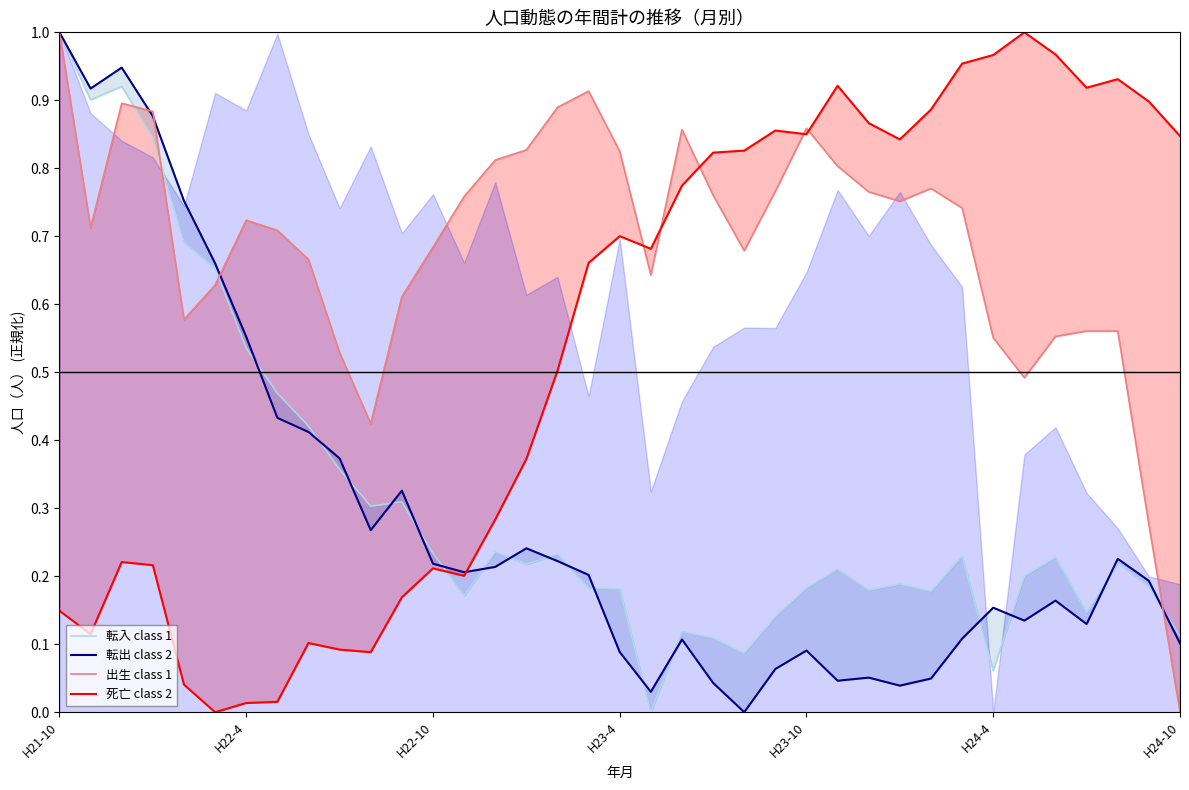

The value of 出生 class 1 at H24-10 is 0.0. True or false?

True